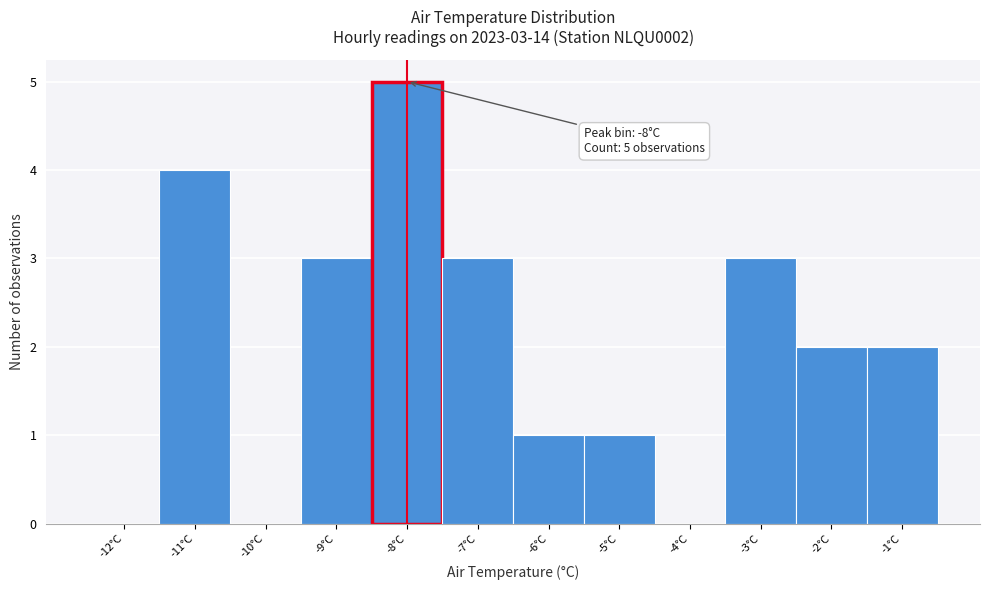

Which range on the x-axis has the tallest bar?

-8.5 to -7.5